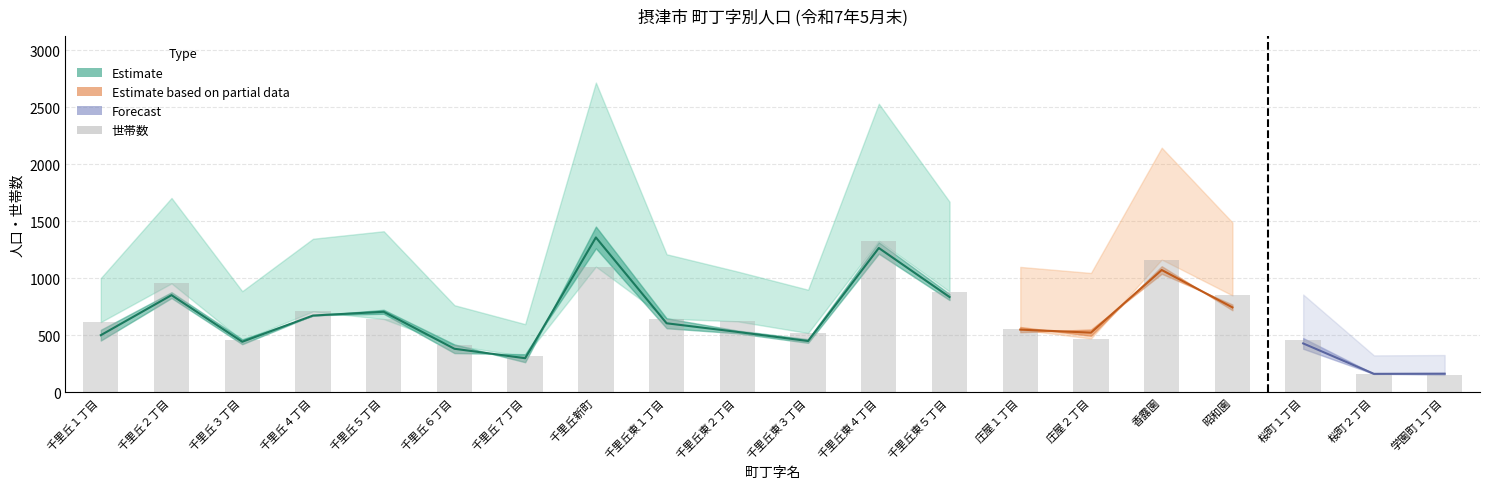

What is the ratio of the value at 千里丘６丁目 to the value at 千里丘東４丁目?

0.3